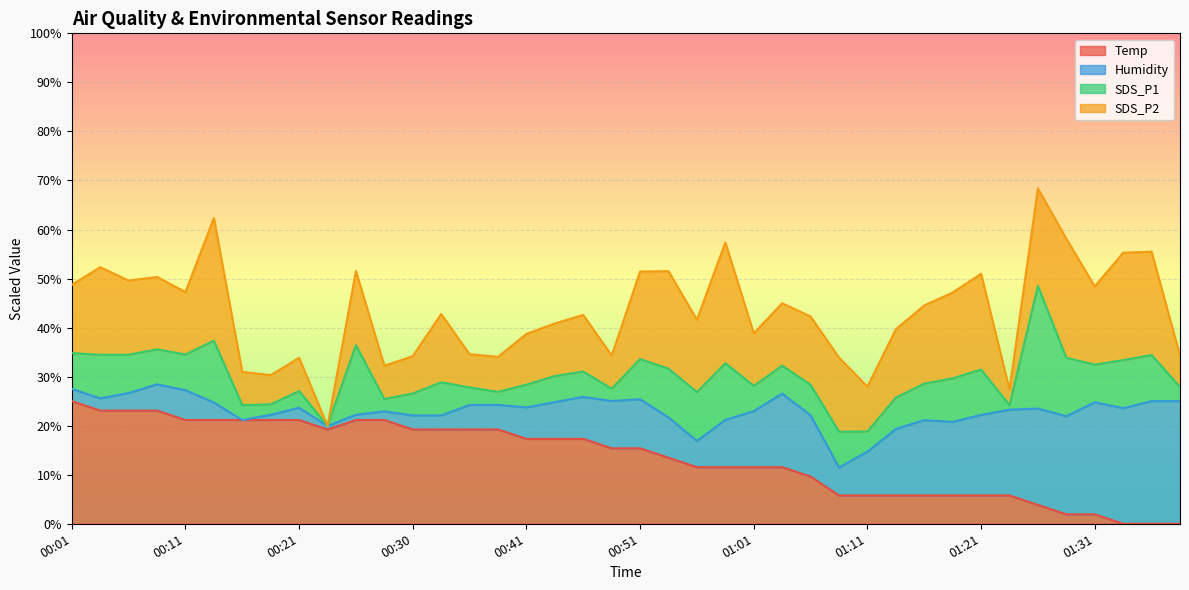

What is the maximum value for Temp?

25.0